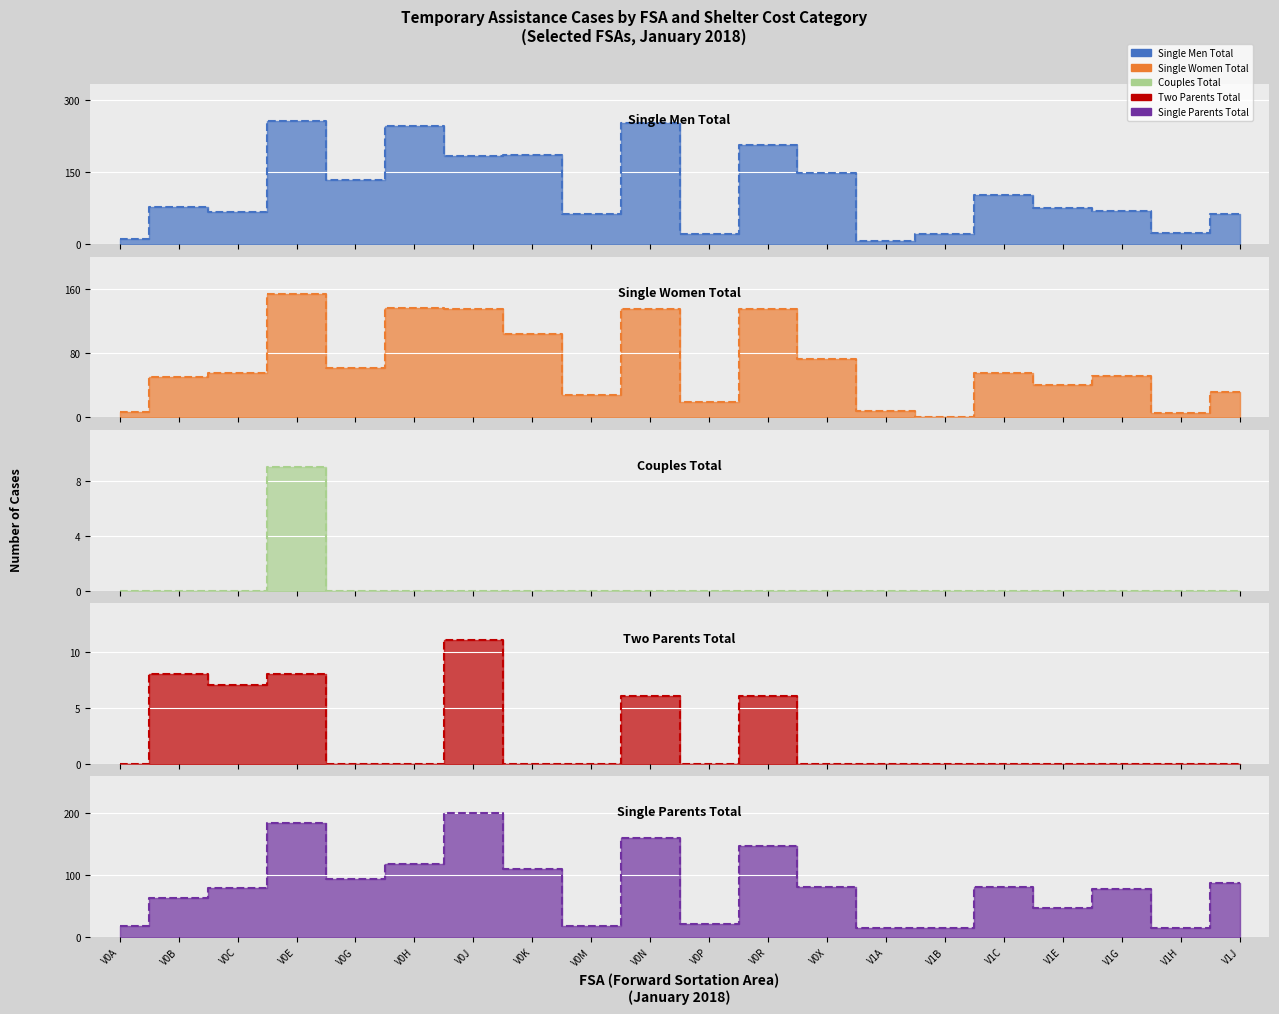

What is the difference between the maximum and minimum values in the Single Women Total series?

154